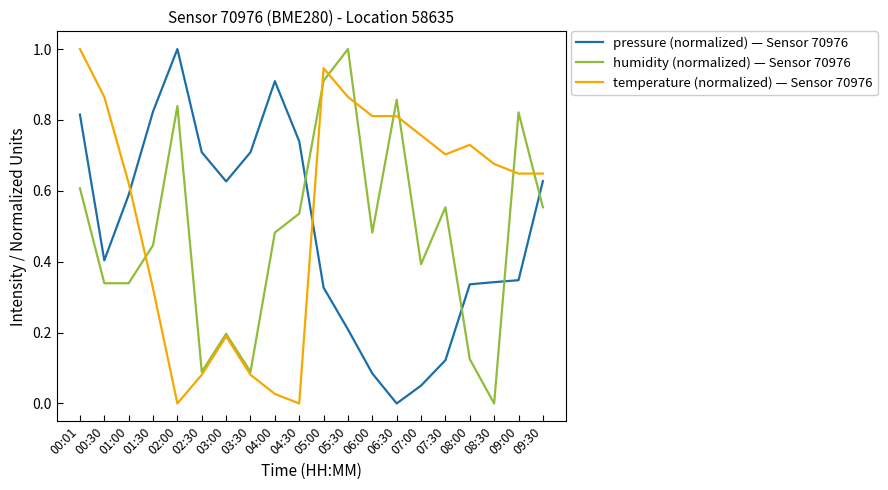

What is the difference between the maximum and minimum values in the temperature (normalized) — Sensor 70976 series?

1.0